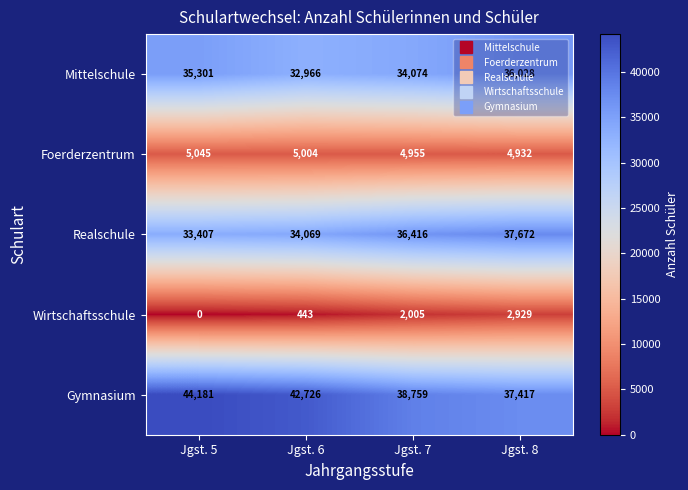

How many distinct data groups are displayed?

5